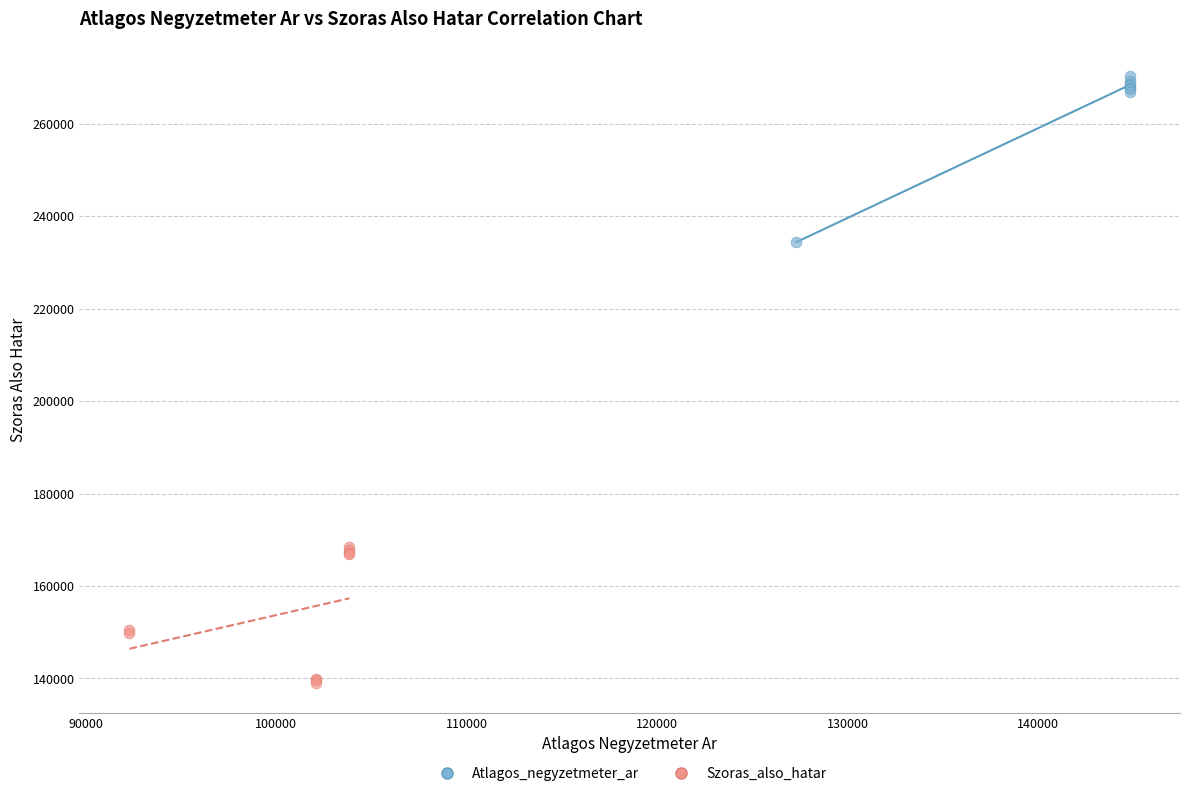

Which series has the largest Y range (max minus min)?

Atlagos_negyzetmeter_ar